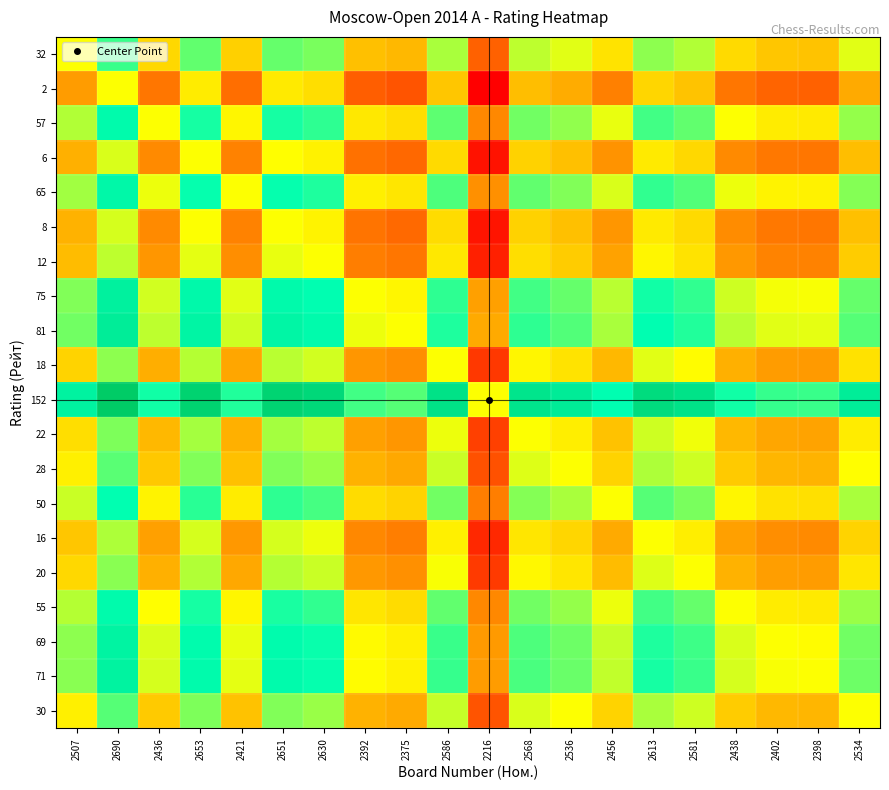

At 2456, list the series in order from largest to smallest.

152, 81, 75, 71, 69, 65, 57, 55, 50, 32, 30, 28, 22, 20, 18, 16, 12, 8, 6, 2